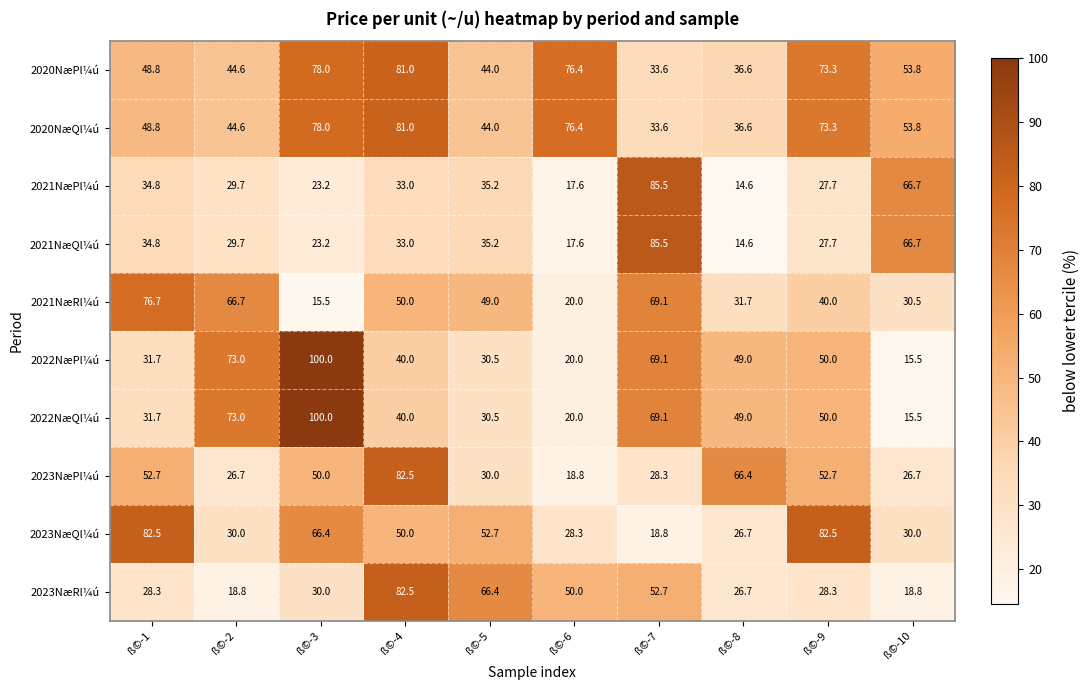

At which category does the chart reach its peak across all series?

ß©-3